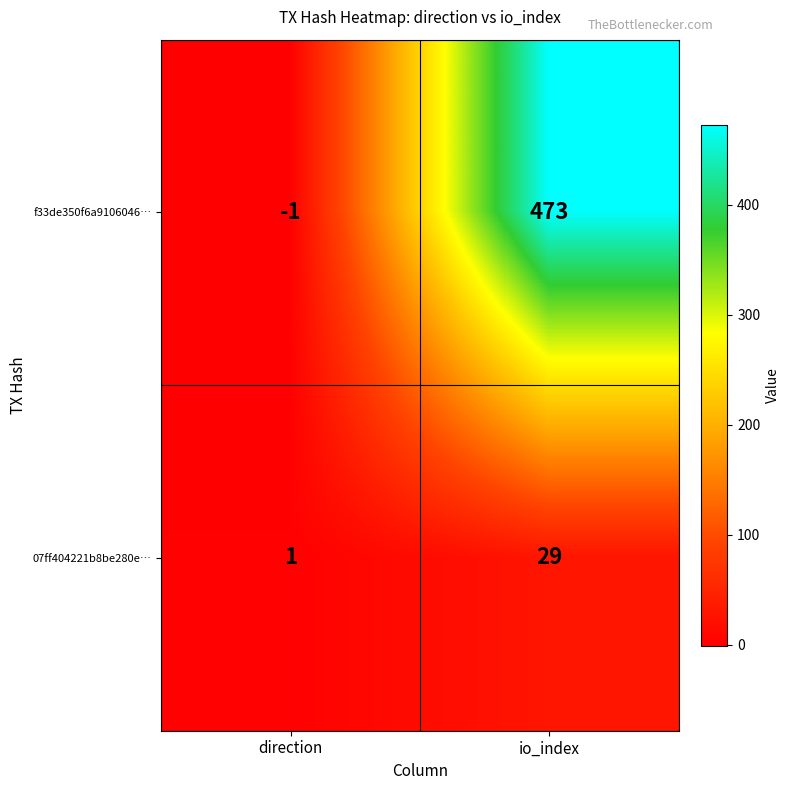

Reading right to left, list all the values displayed in this chart.

f33de350f6a9106046…: 473	-1
07ff404221b8be280e…: 29	1